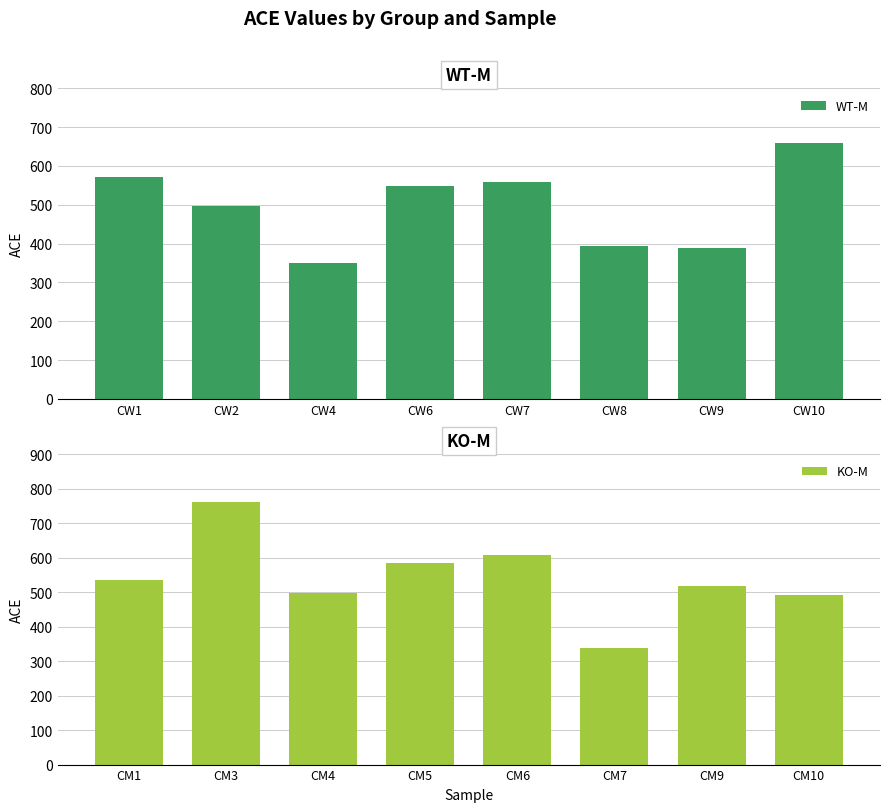

Are the bars horizontal?

No